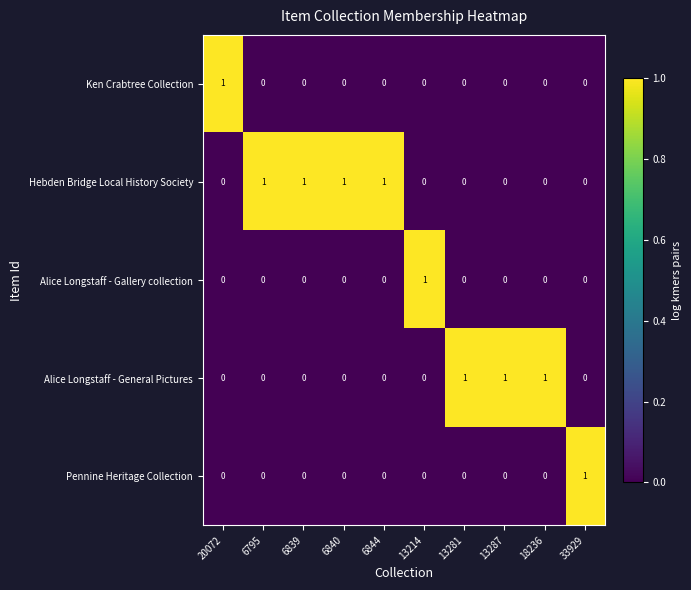

At how many categories does at least one series exceed 0?

10